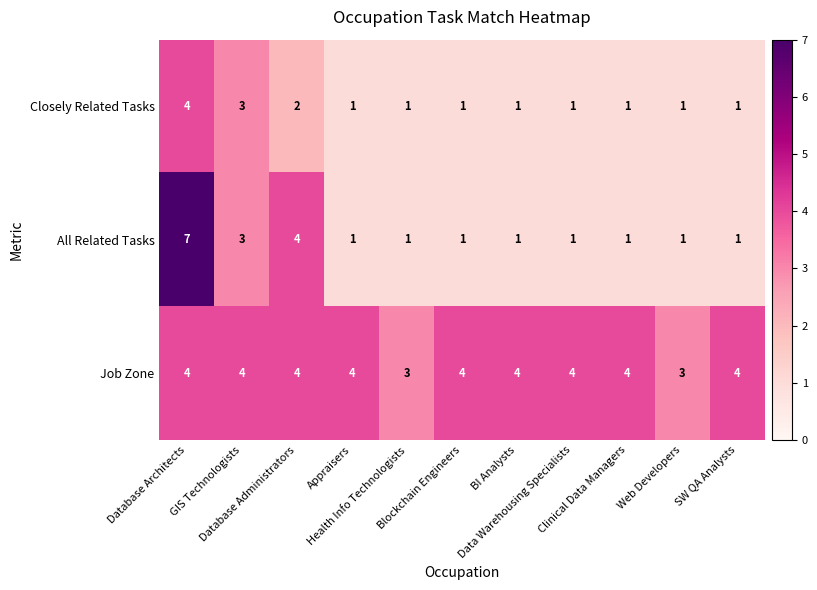

How many Job Zone values are between 4 and 5?

9